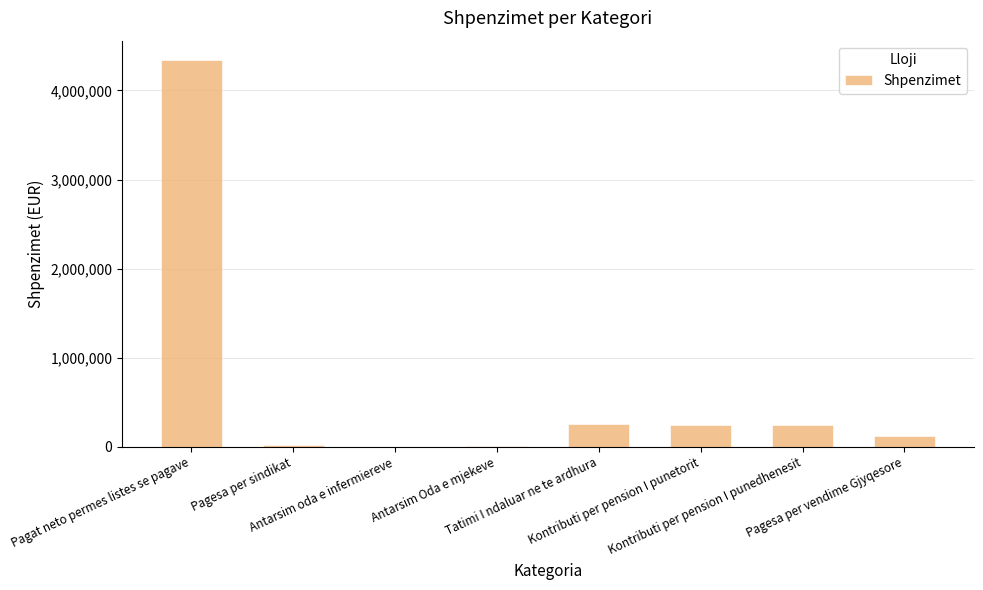

Where does the data first go above 243376?

Pagat neto permes listes se pagave